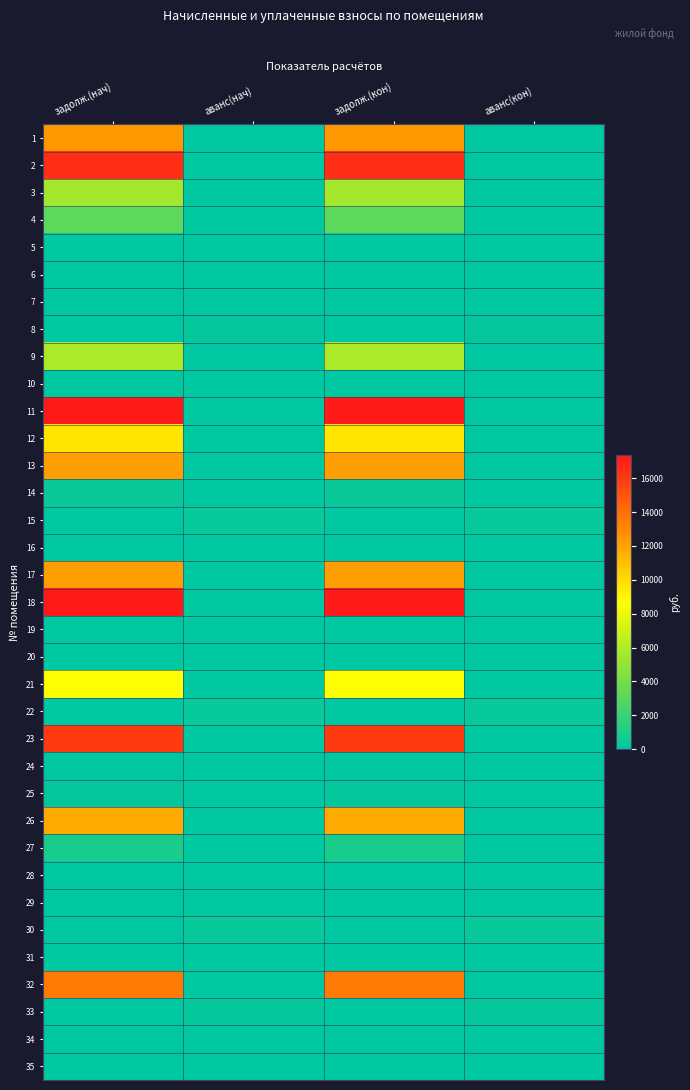

Reading right to left, list all the values displayed in this chart.

1: аванс(кон)=0.0	задолж.(кон)=12416.7	аванс(нач)=0.0	задолж.(нач)=12416.7
2: аванс(кон)=0.0	задолж.(кон)=16504.9	аванс(нач)=0.0	задолж.(нач)=16504.9
3: аванс(кон)=0.0	задолж.(кон)=5589.8	аванс(нач)=0.0	задолж.(нач)=5589.8
4: аванс(кон)=0.0	задолж.(кон)=3140.1	аванс(нач)=0.0	задолж.(нач)=3140.1
5: аванс(кон)=0.0	задолж.(кон)=0.0	аванс(нач)=0.0	задолж.(нач)=0.0
6: аванс(кон)=0.0	задолж.(кон)=0.4	аванс(нач)=0.0	задолж.(нач)=0.4
7: аванс(кон)=0.0	задолж.(кон)=0.0	аванс(нач)=0.0	задолж.(нач)=0.0
8: аванс(кон)=187.5	задолж.(кон)=0.0	аванс(нач)=187.5	задолж.(нач)=0.0
9: аванс(кон)=0.0	задолж.(кон)=5855.7	аванс(нач)=0.0	задолж.(нач)=5855.7
10: аванс(кон)=0.0	задолж.(кон)=0.0	аванс(нач)=0.0	задолж.(нач)=0.0
11: аванс(кон)=0.0	задолж.(кон)=17358.9	аванс(нач)=0.0	задолж.(нач)=17358.9
12: аванс(кон)=0.0	задолж.(кон)=9567.9	аванс(нач)=0.0	задолж.(нач)=9567.9
13: аванс(кон)=0.0	задолж.(кон)=12172.3	аванс(нач)=0.0	задолж.(нач)=12172.3
14: аванс(кон)=0.0	задолж.(кон)=348.7	аванс(нач)=0.0	задолж.(нач)=348.7
15: аванс(кон)=335.0	задолж.(кон)=0.0	аванс(нач)=335.0	задолж.(нач)=0.0
16: аванс(кон)=0.0	задолж.(кон)=0.0	аванс(нач)=0.0	задолж.(нач)=0.0
17: аванс(кон)=0.0	задолж.(кон)=12173.0	аванс(нач)=0.0	задолж.(нач)=12173.0
18: аванс(кон)=0.0	задолж.(кон)=17905.6	аванс(нач)=0.0	задолж.(нач)=17905.6
19: аванс(кон)=0.0	задолж.(кон)=0.0	аванс(нач)=0.0	задолж.(нач)=0.0
20: аванс(кон)=0.5	задолж.(кон)=0.0	аванс(нач)=0.5	задолж.(нач)=0.0
21: аванс(кон)=0.0	задолж.(кон)=8554.8	аванс(нач)=0.0	задолж.(нач)=8554.8
22: аванс(кон)=334.9	задолж.(кон)=0.0	аванс(нач)=334.9	задолж.(нач)=0.0
23: аванс(кон)=0.0	задолж.(кон)=16034.2	аванс(нач)=0.0	задолж.(нач)=16034.2
24: аванс(кон)=0.0	задолж.(кон)=0.7	аванс(нач)=0.0	задолж.(нач)=0.7
25: аванс(кон)=0.0	задолж.(кон)=185.0	аванс(нач)=0.0	задолж.(нач)=185.0
26: аванс(кон)=0.0	задолж.(кон)=11779.1	аванс(нач)=0.0	задолж.(нач)=11779.1
27: аванс(кон)=0.0	задолж.(кон)=916.1	аванс(нач)=0.0	задолж.(нач)=916.1
28: аванс(кон)=0.0	задолж.(кон)=0.0	аванс(нач)=0.0	задолж.(нач)=0.0
29: аванс(кон)=0.4	задолж.(кон)=0.0	аванс(нач)=0.4	задолж.(нач)=0.0
30: аванс(кон)=334.1	задолж.(кон)=0.0	аванс(нач)=334.1	задолж.(нач)=0.0
31: аванс(кон)=0.0	задолж.(кон)=0.0	аванс(нач)=0.0	задолж.(нач)=0.0
32: аванс(кон)=0.0	задолж.(кон)=13531.7	аванс(нач)=0.0	задолж.(нач)=13531.7
33: аванс(кон)=182.8	задолж.(кон)=0.0	аванс(нач)=182.8	задолж.(нач)=0.0
34: аванс(кон)=0.0	задолж.(кон)=0.0	аванс(нач)=0.0	задолж.(нач)=0.0
35: аванс(кон)=0.0	задолж.(кон)=0.0	аванс(нач)=0.0	задолж.(нач)=0.0